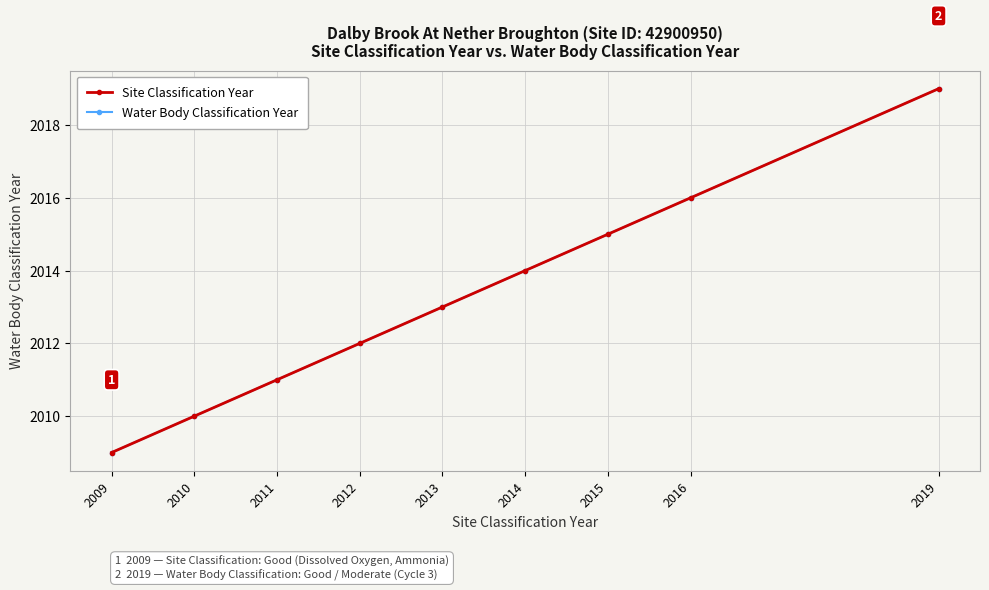

What is the highest value of the Site Classification Year series?

2019